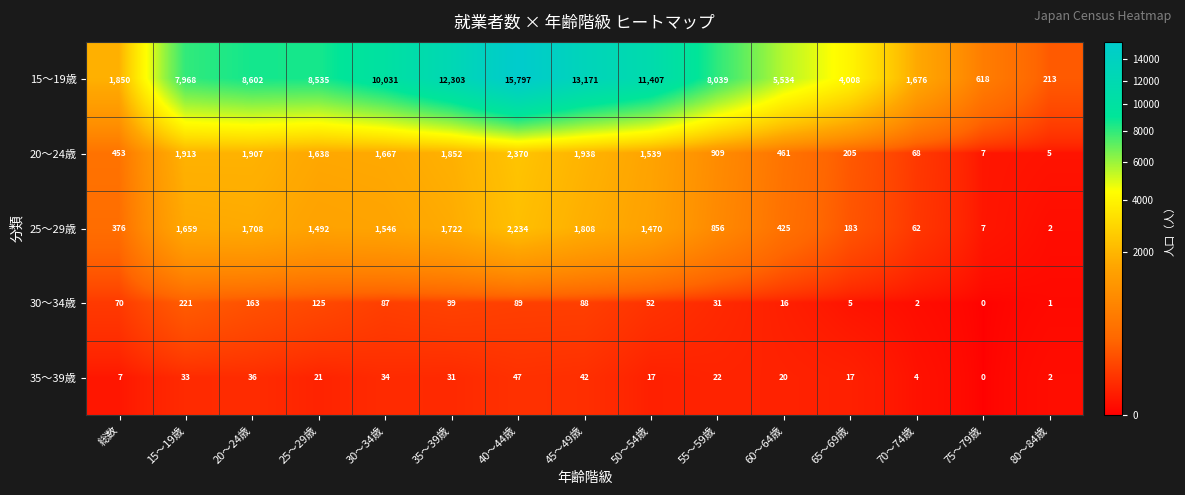

The 25～29歳 series shows 1470 at 50～54歳. True or false?

True